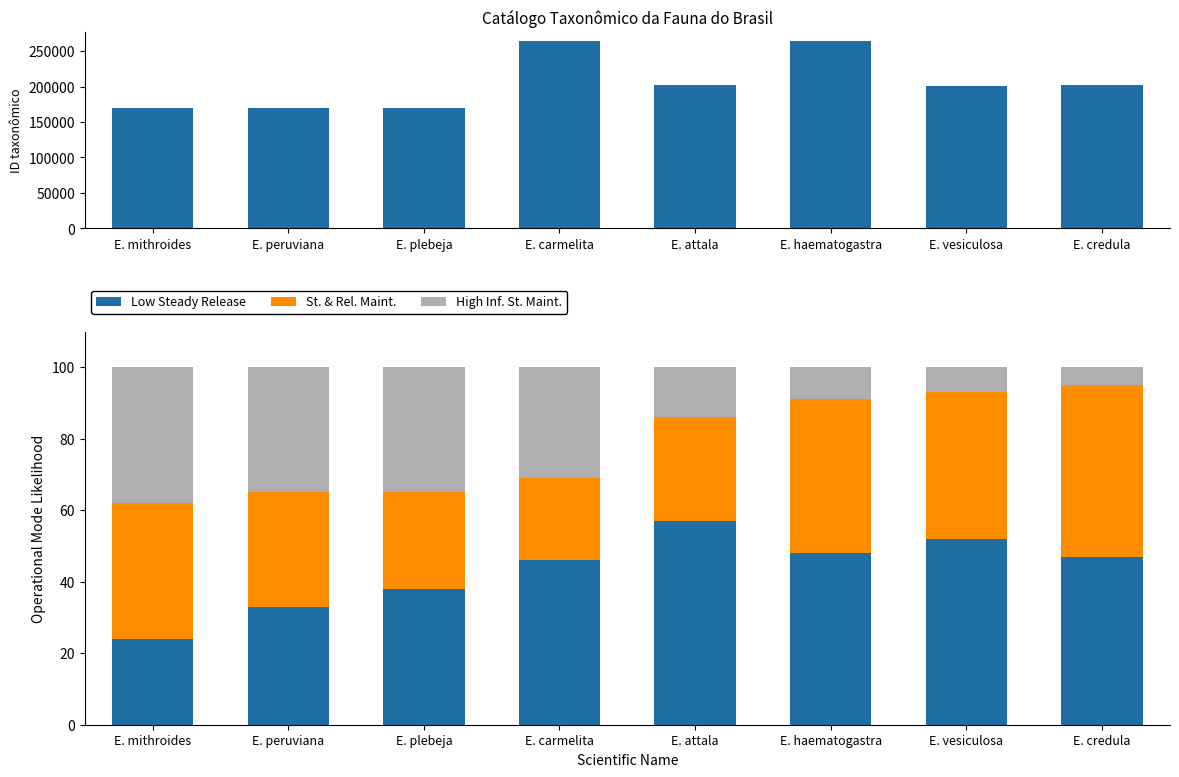

At which label does St. & Rel. Maint. first exceed 38?

E. haematogastra